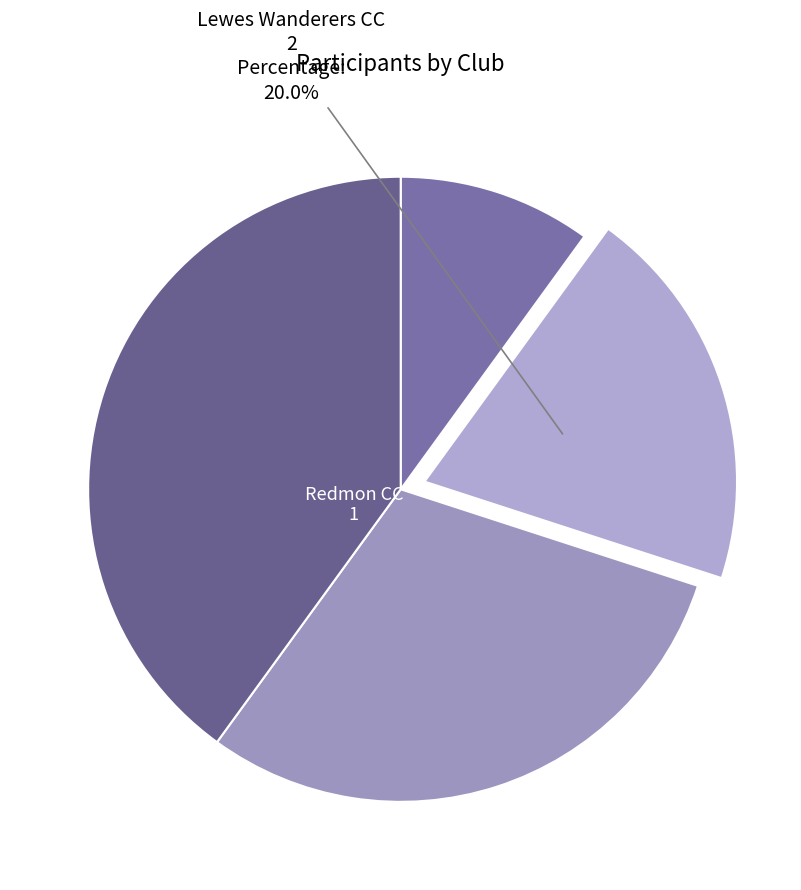

How many segments does this pie chart have?

4